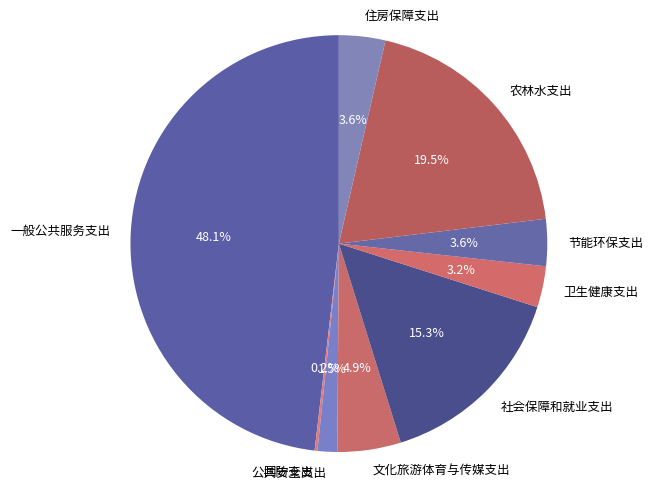

What portion of the pie excludes 社会保障和就业支出?

84.7%